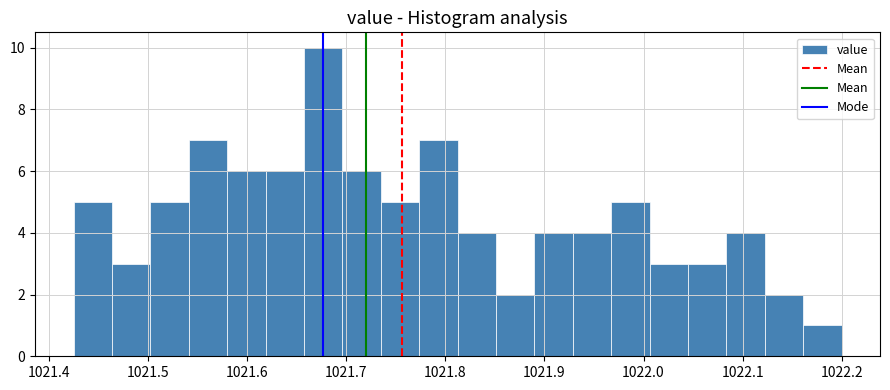

Read against the x-axis, roughly where is the centre of the tallest bar?

1021.68